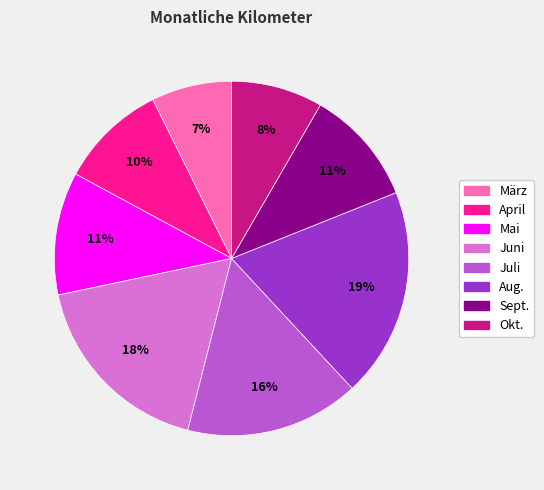

Do Okt. and April together represent more than half of the pie?

No